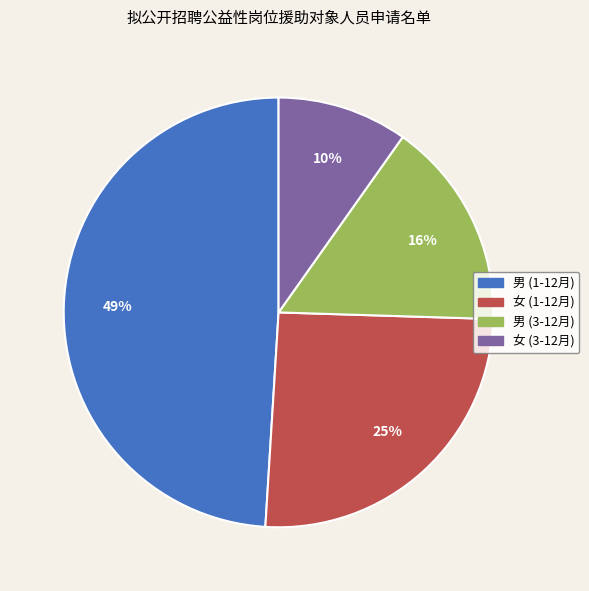

Is there any slice that represents more than half of the pie?

No